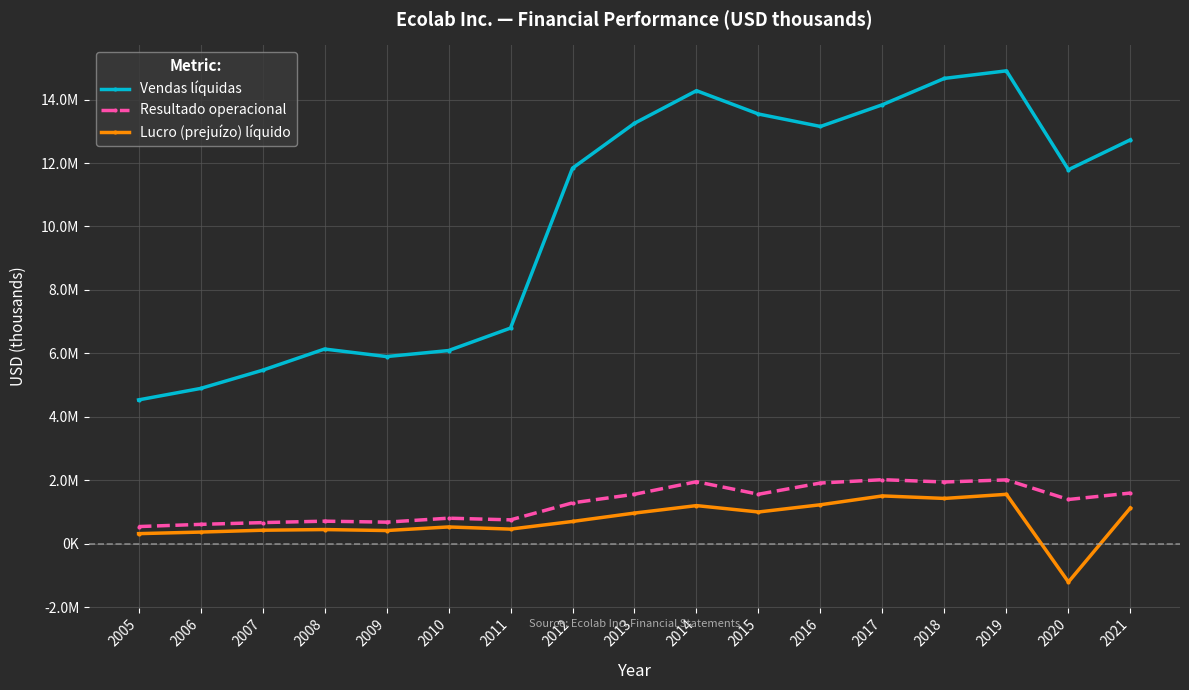

Is this an area chart (filled region under the line)?

No